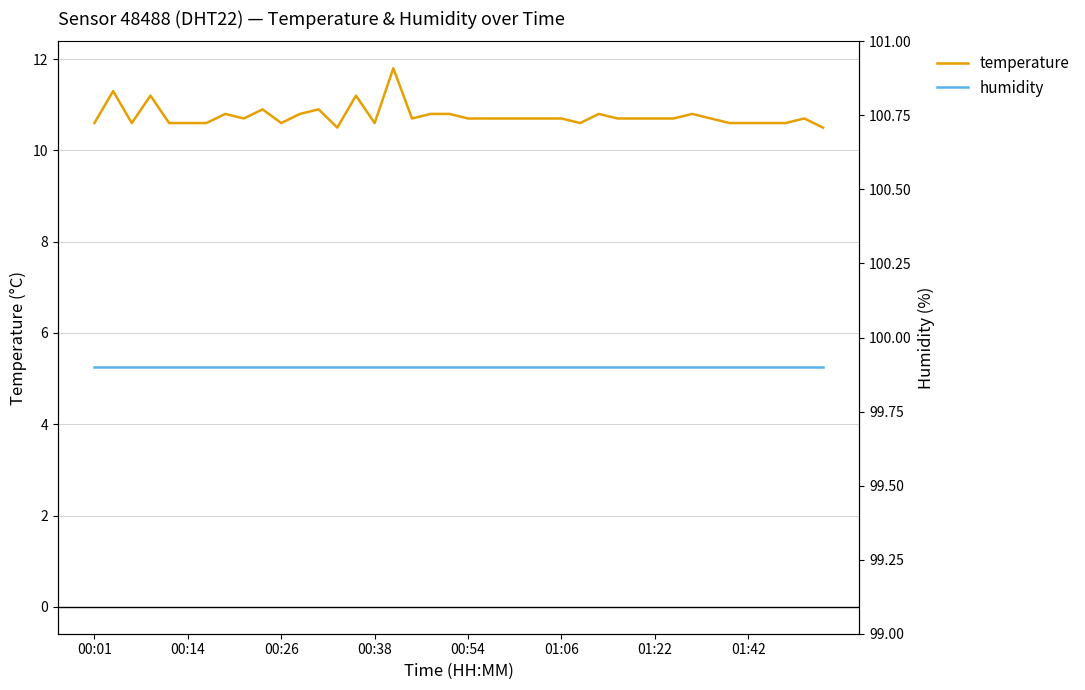

Which series has the largest range (max minus min)?

temperature